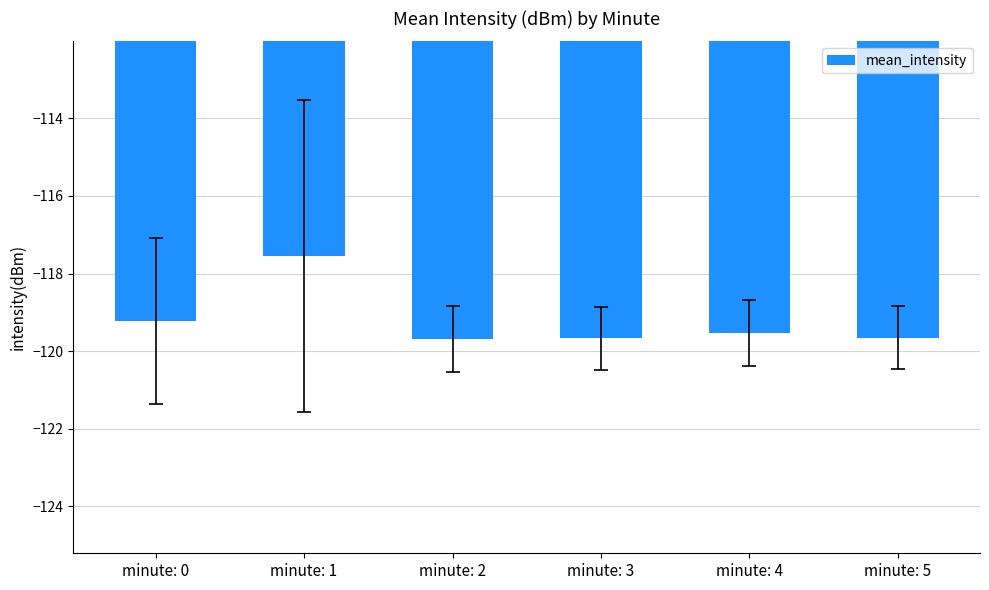

Which has a higher value, minute: 0 or minute: 2?

minute: 0